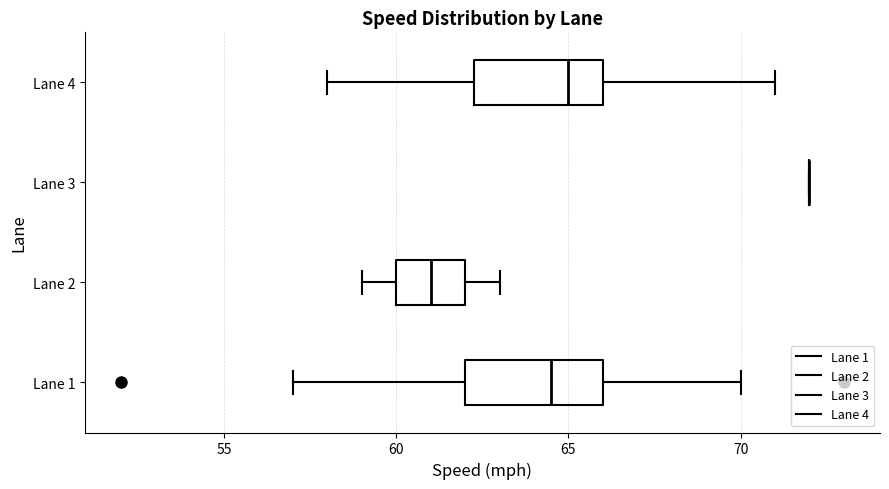

Where does the right whisker of the box for Lane 4 end on the x-axis? The values are not printed on the chart, so give them approximately, as read against the axis.

71.0